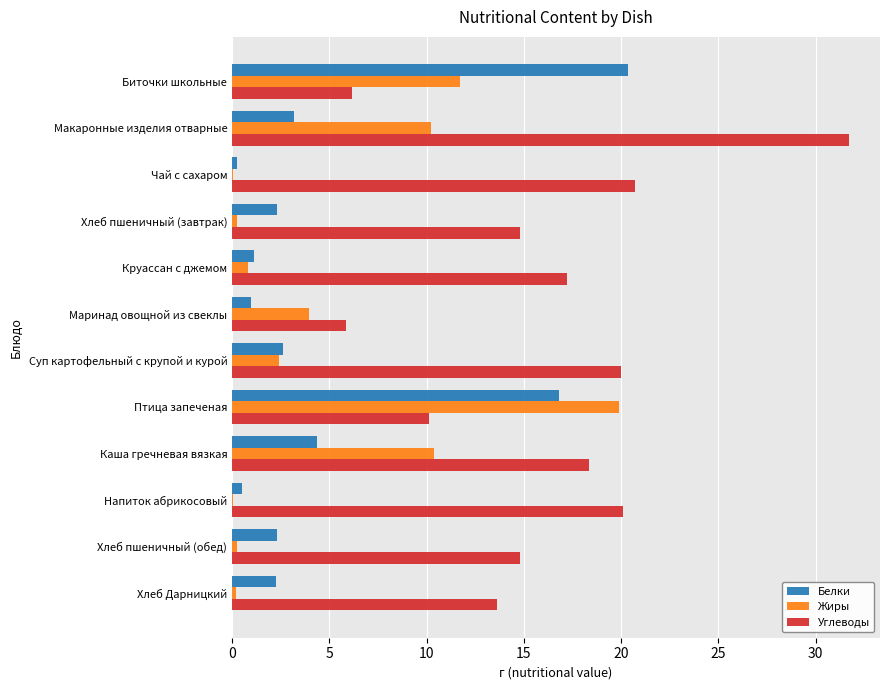

What is the sum of all Белки values?

57.0